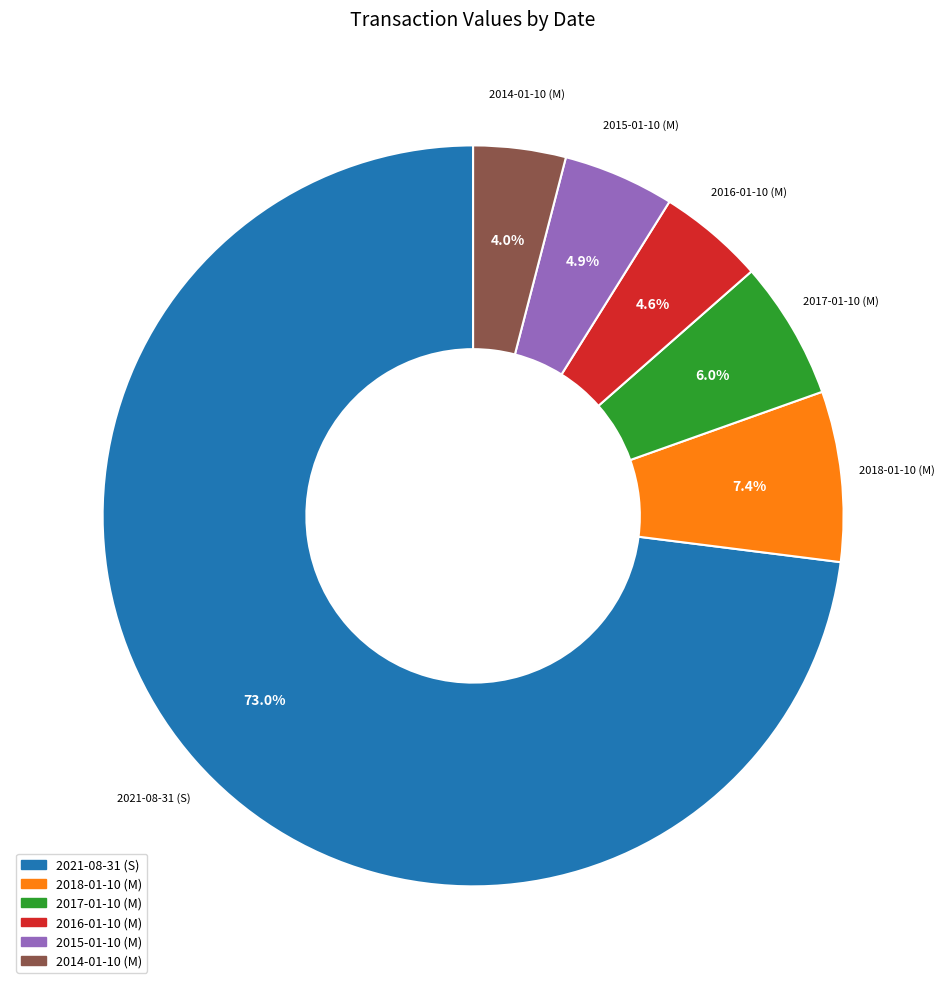

Combined, what portion of the pie is 2018-01-10 (M) and 2015-01-10 (M)?

12.3%